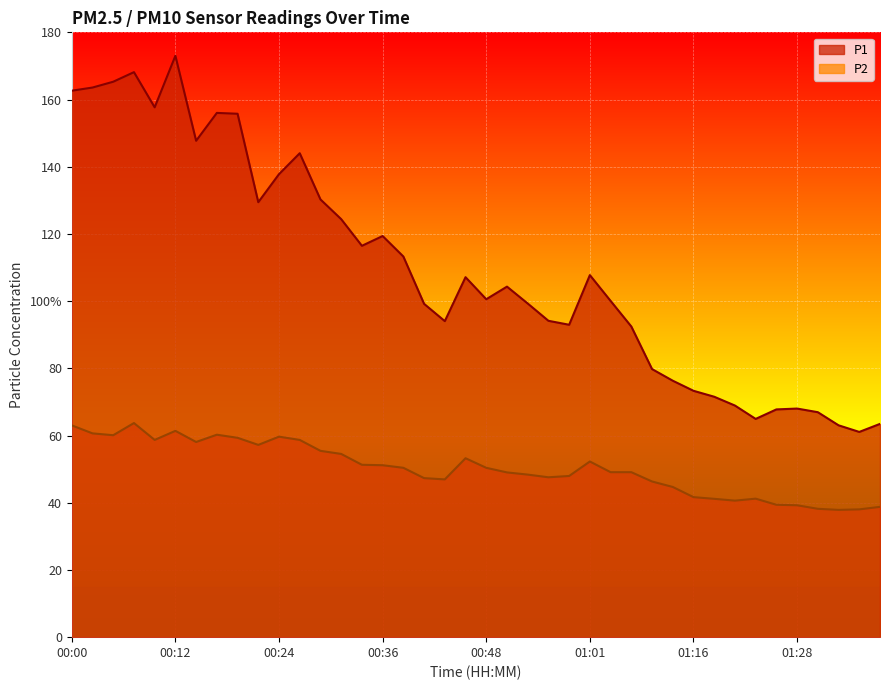

What is the lowest value of the P2 series?

37.9